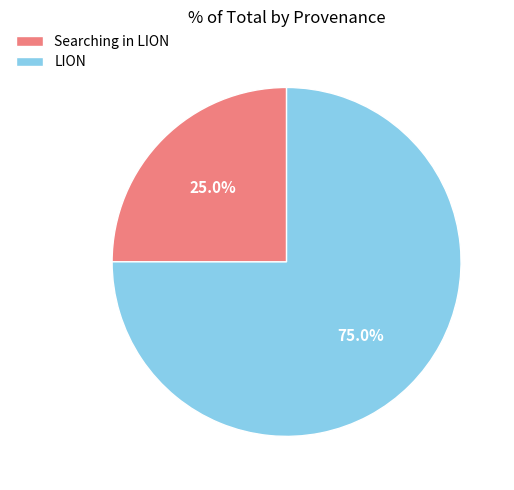

How many segments does this pie chart have?

2